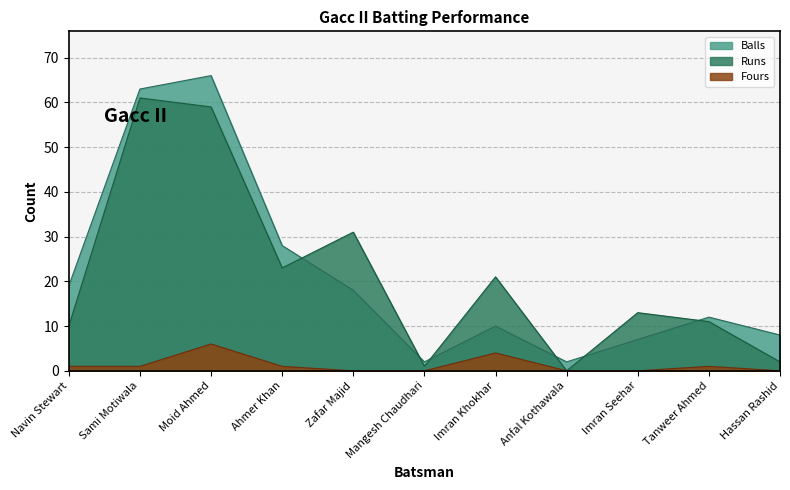

At which label is Fours closest to 3?

Imran Khokhar